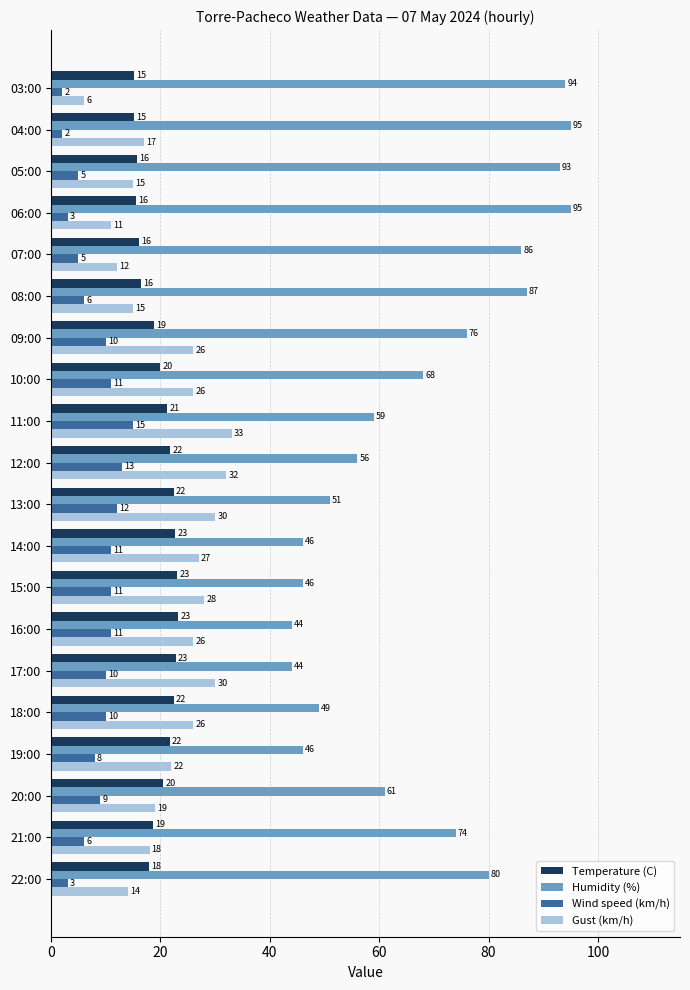

What is the minimum value for Temperature (C)?

15.1